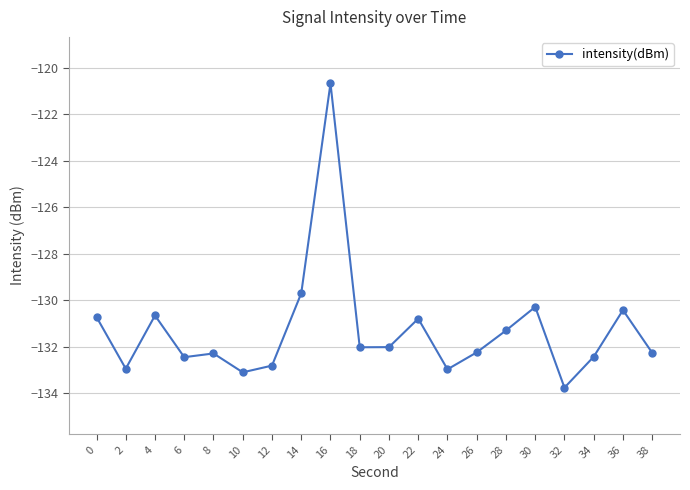

What is the greatest value displayed?

-120.7